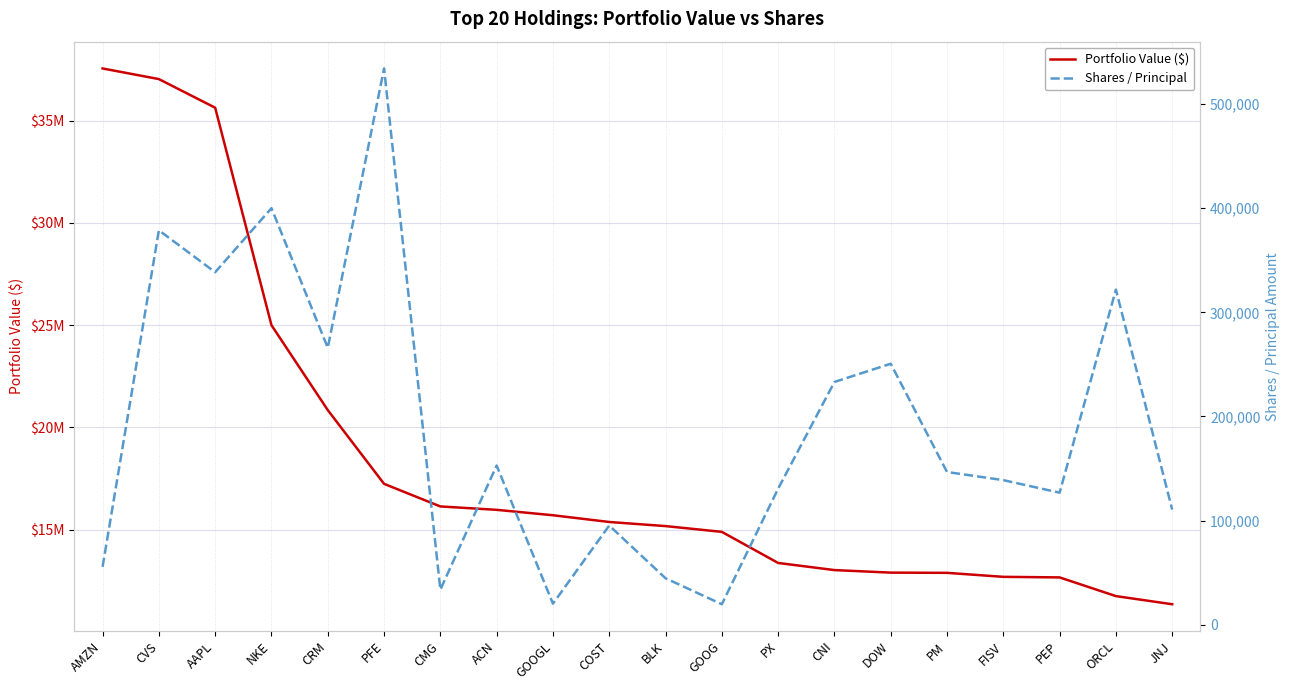

What is the label of the 20th point from the right?

AMZN